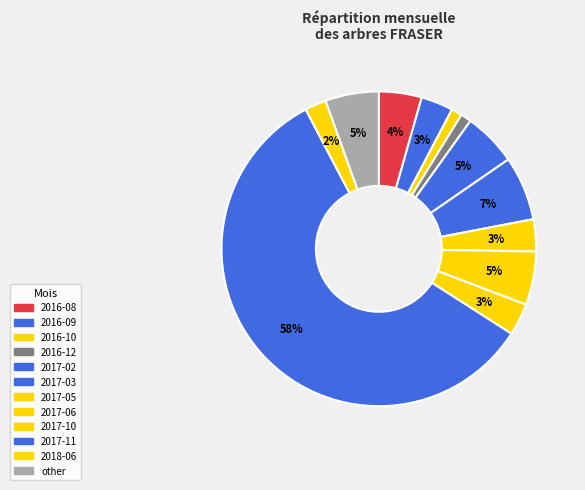

How many slices are in this pie chart?

12